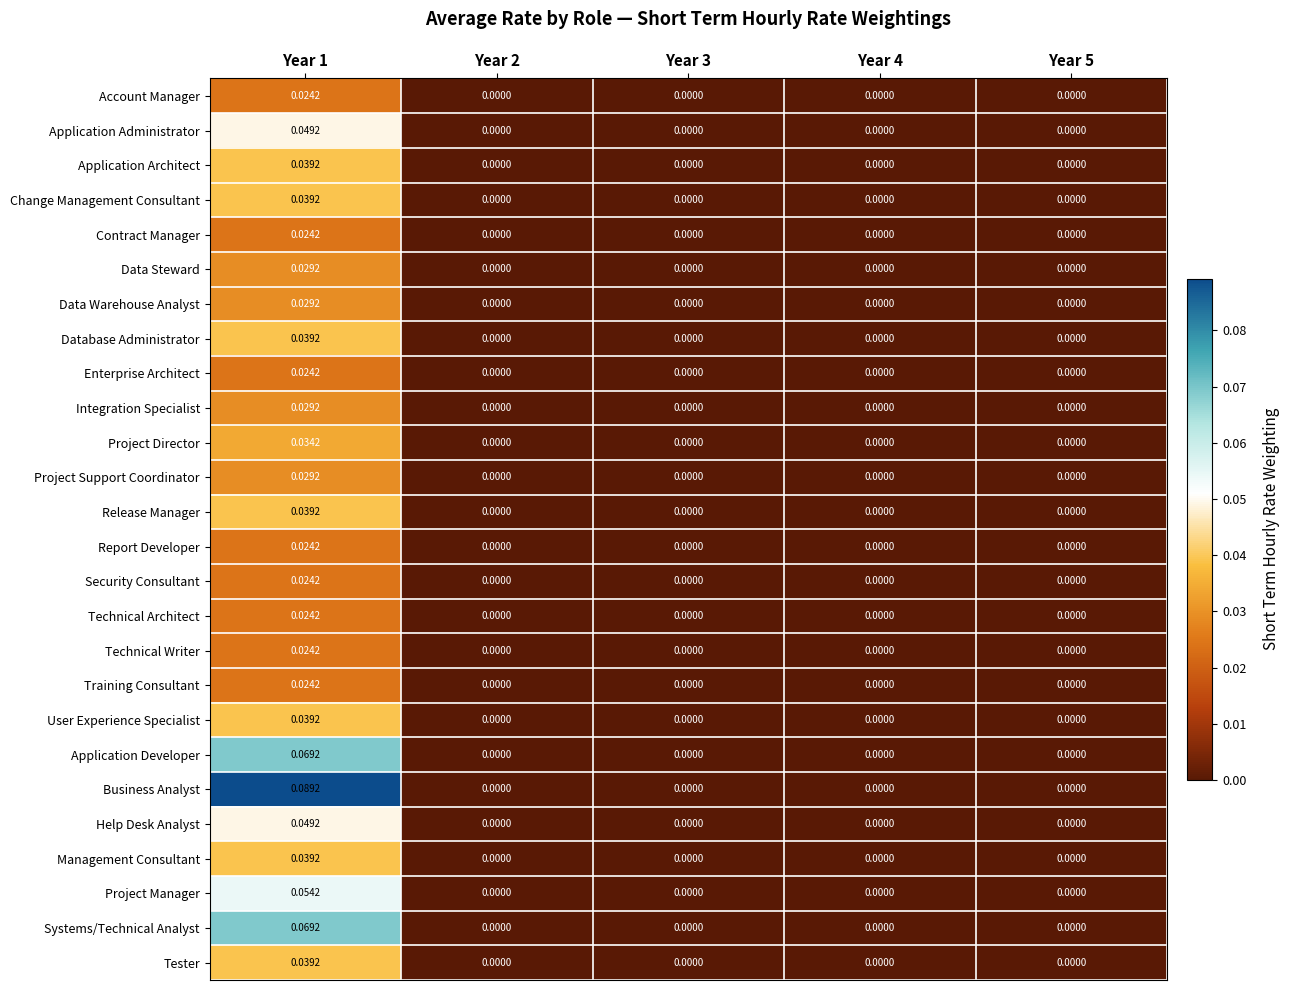

Which series has the largest total across all categories?

Business Analyst